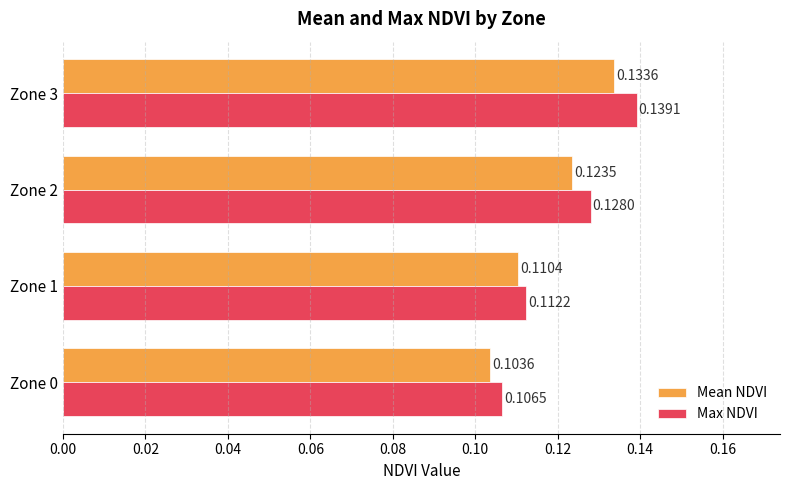

At which category is the sum across all series the highest?

Zone 3